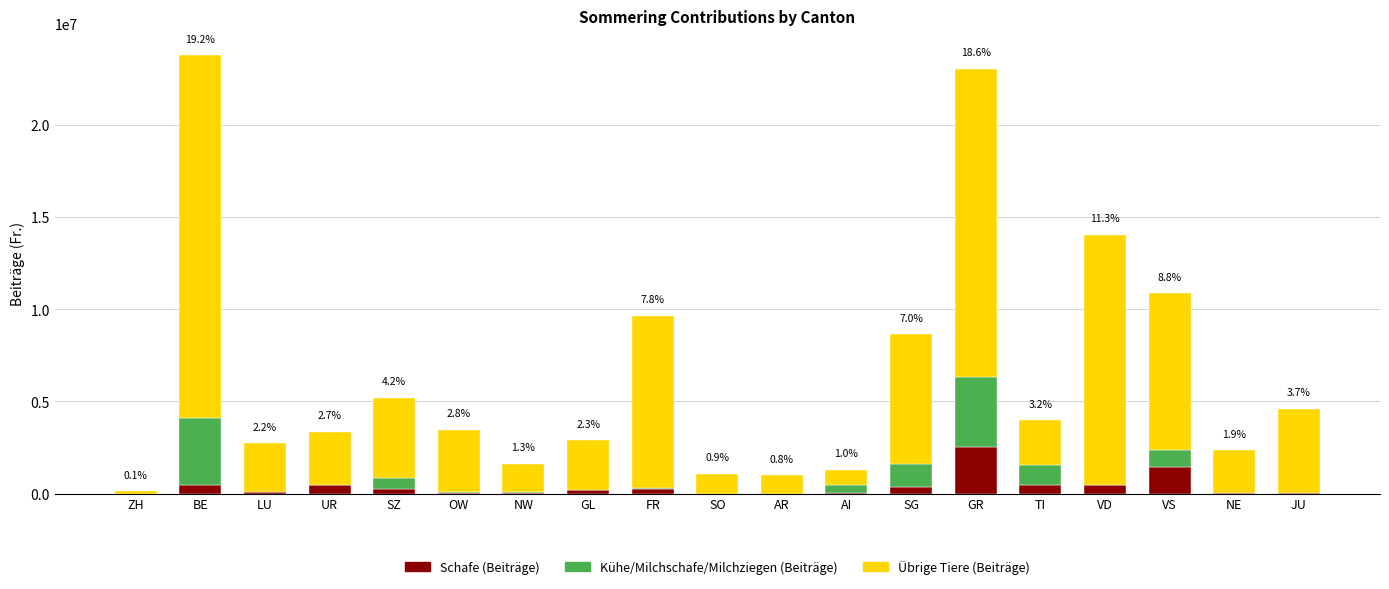

How many distinct data groups are displayed?

3